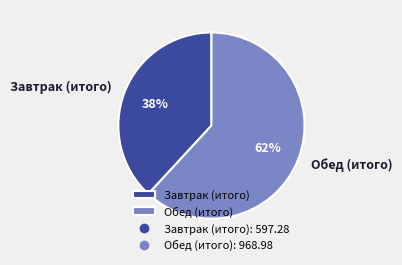

Count the number of slices in the pie.

2